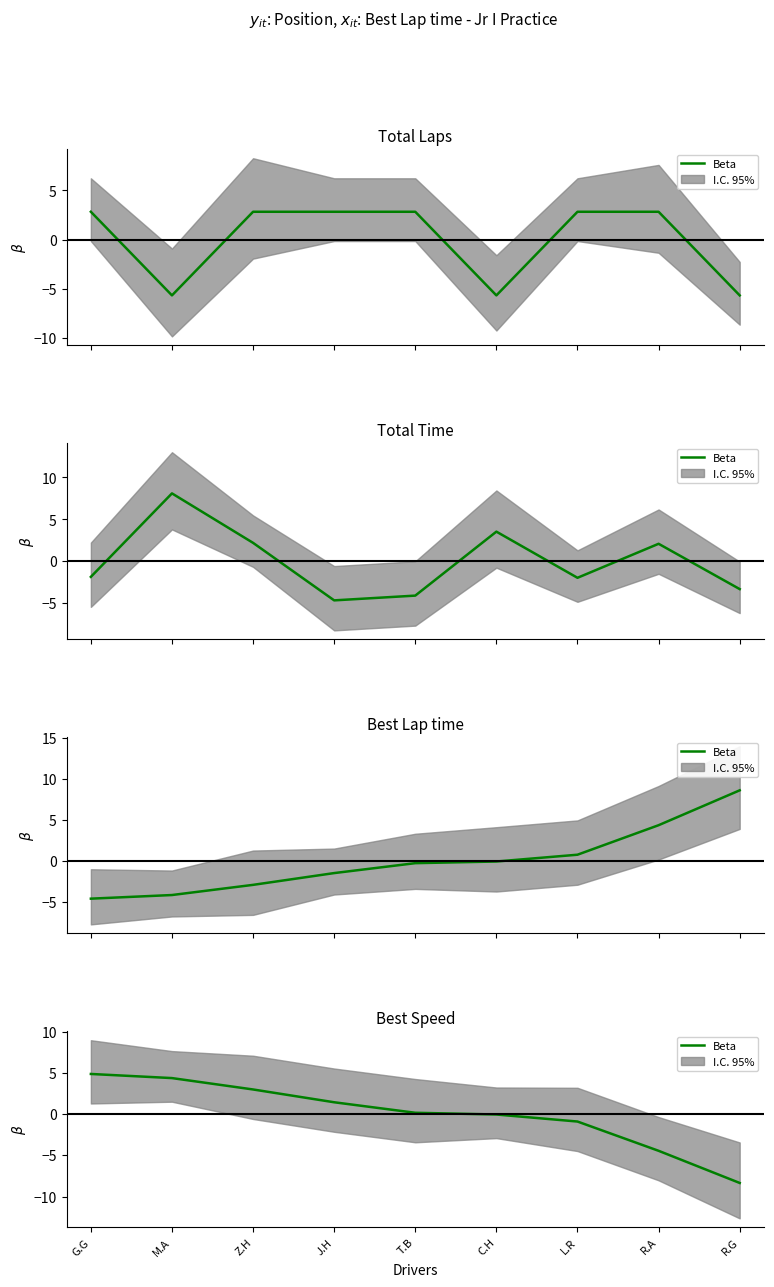

The value at M.A is 1.6. True or false?

False